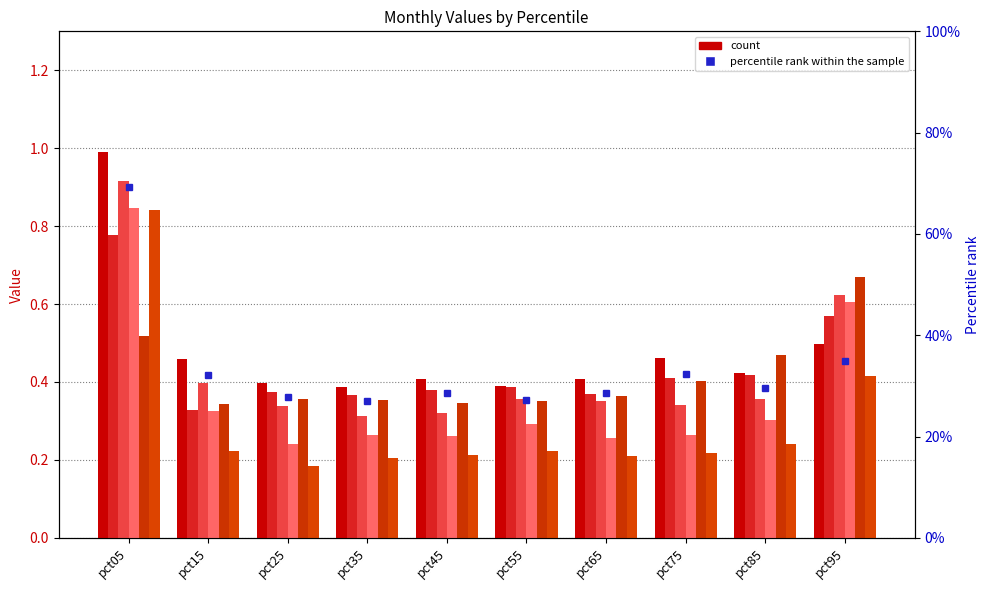

What is the sum of all Feb values?

4.4